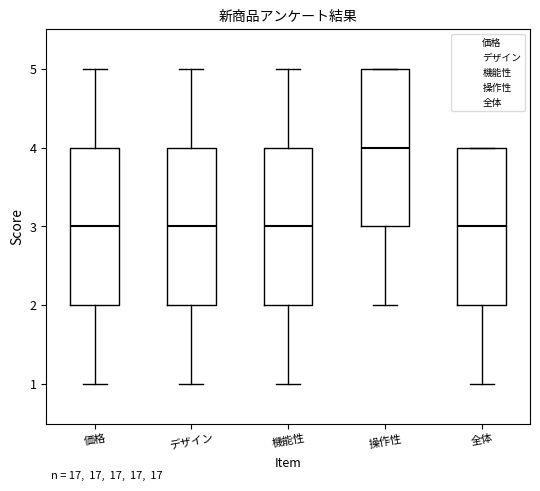

Reading left to right, transcribe this box plot: for each box, give where its median line is, the range the box spans, and where its two whiskers end, as read against the y-axis. The values are not printed on the chart, so give them approximately, as read against the axis.

価格: median 3, box 2 to 4, whiskers 1 to 5
デザイン: median 3, box 2 to 4, whiskers 1 to 5
機能性: median 3, box 2 to 4, whiskers 1 to 5
操作性: median 4, box 3 to 5, whiskers 2 to 5
全体: median 3, box 2 to 4, whiskers 1 to 4